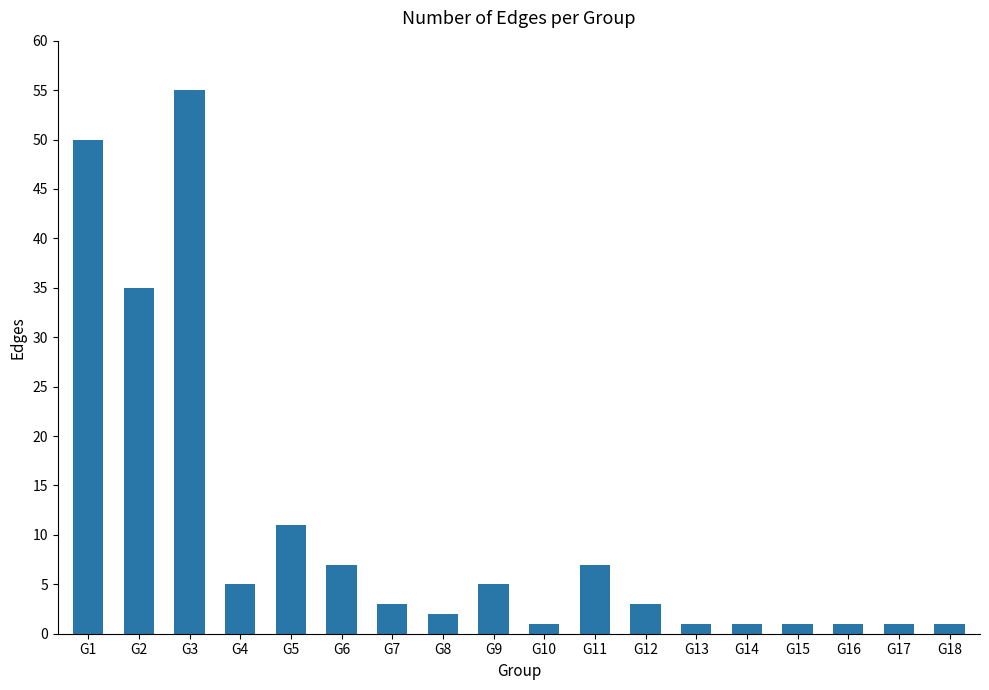

What is the difference between the values at G18 and G4?

4